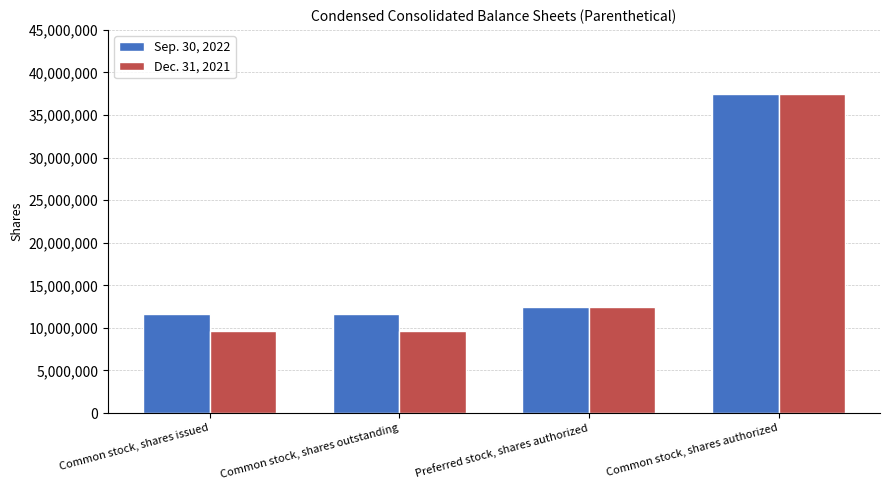

Are the bars grouped side by side (vs. stacked)?

Yes